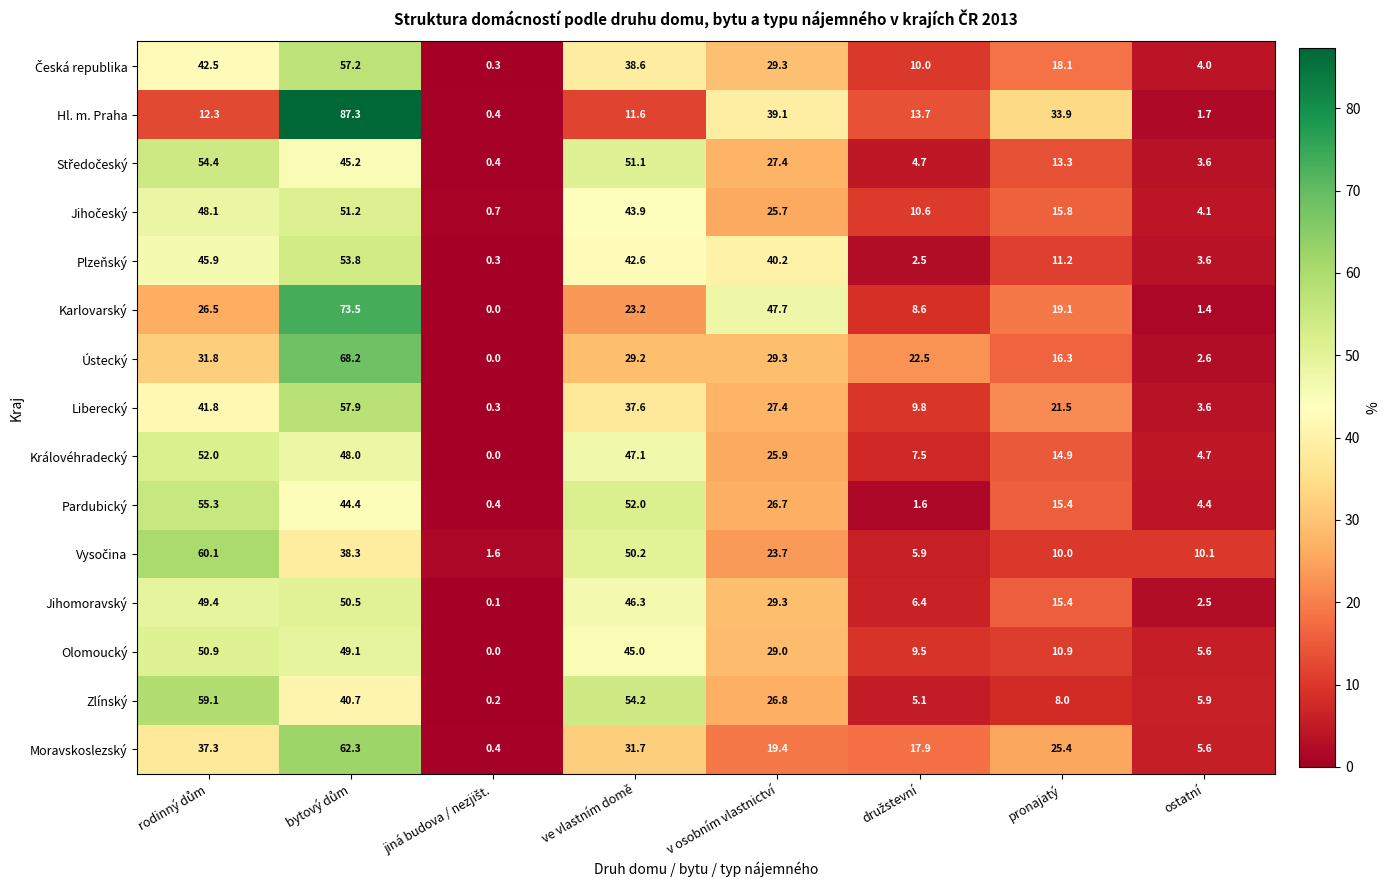

How many distinct data groups are displayed?

15